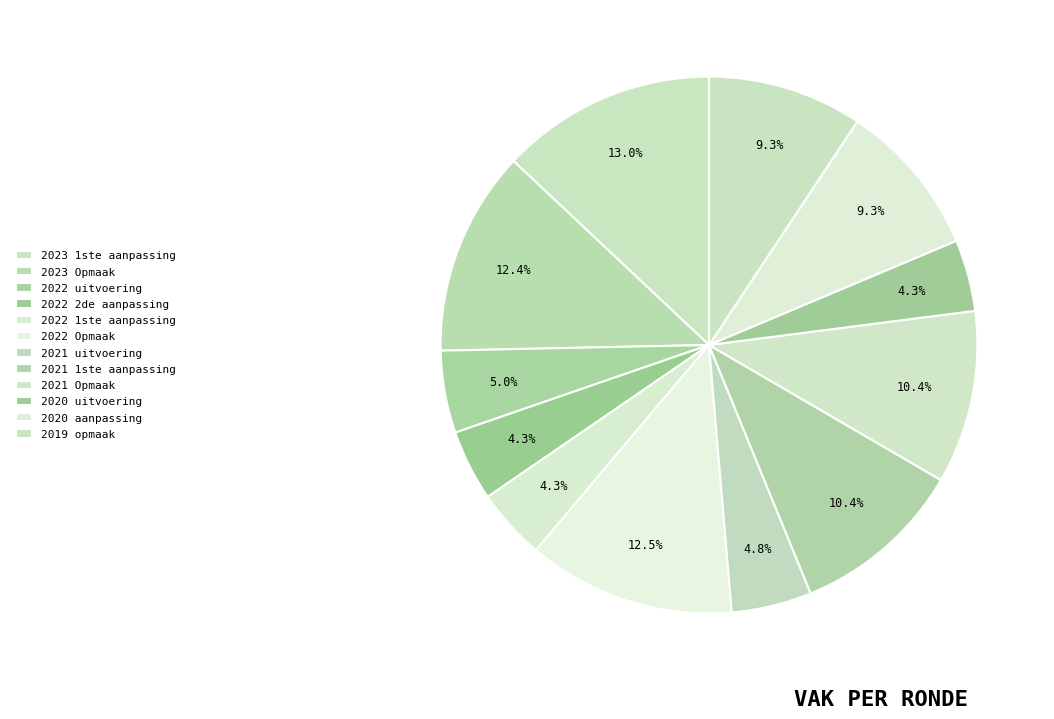

How many slices are in this pie chart?

12